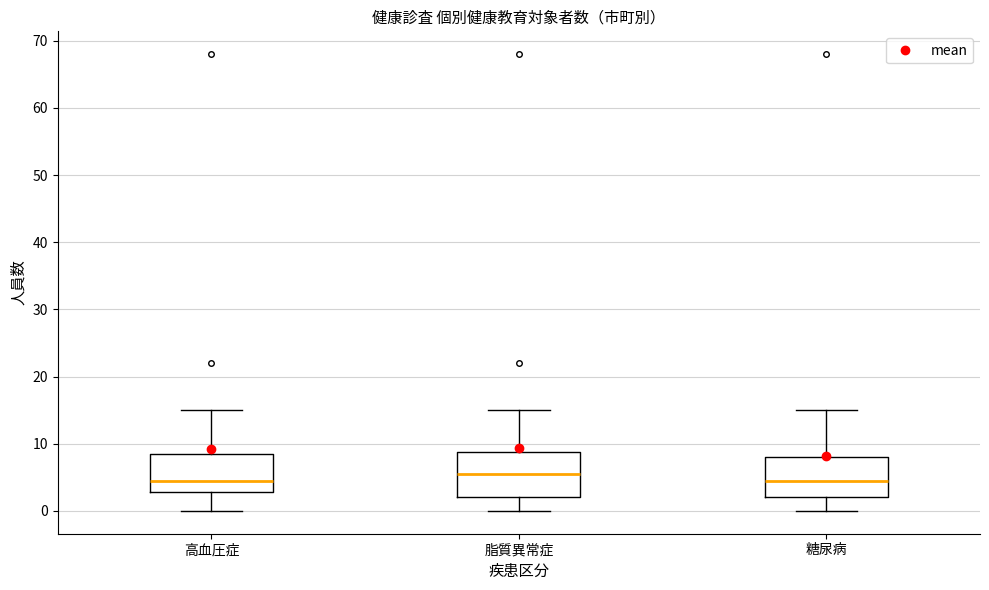

Reading left to right, read every box against the y-axis: the position of its median line, the range the box covers, and the ends of its whiskers. The values are not printed on the chart, so give them approximately, as read against the axis.

高血圧症: median 5, box 3 to 9, whiskers 0 to 15
脂質異常症: median 6, box 2 to 9, whiskers 0 to 15
糖尿病: median 5, box 2 to 8, whiskers 0 to 15